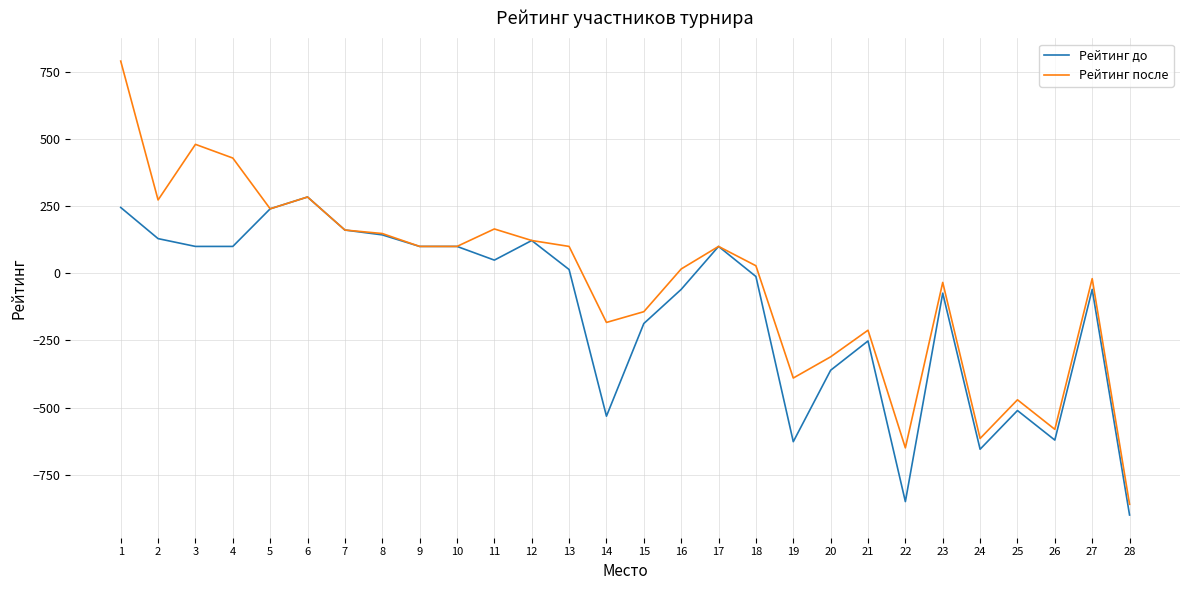

Is it true that Рейтинг до equals -12 at 18?

True